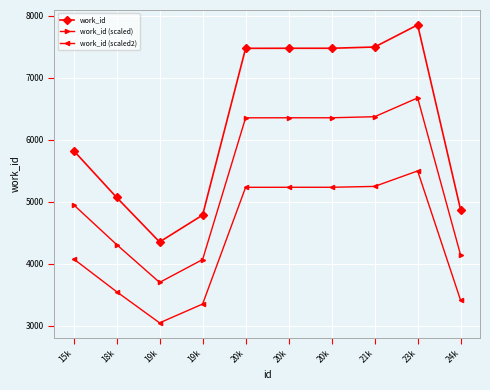

Reading left to right, list all the values displayed in this chart.

work_id: 15k=5826.0	18k=5070.0	19k=4351.0	19k=4785.0	20k=7475.0	20k=7476.0	20k=7476.0	21k=7496.0	23k=7853.0	24k=4867.0
work_id (scaled): 15k=4952.1	18k=4309.5	19k=3698.3	19k=4067.2	20k=6353.8	20k=6354.6	20k=6354.6	21k=6371.6	23k=6675.1	24k=4136.9
work_id (scaled2): 15k=4078.2	18k=3549.0	19k=3045.7	19k=3349.5	20k=5232.5	20k=5233.2	20k=5233.2	21k=5247.2	23k=5497.1	24k=3406.9